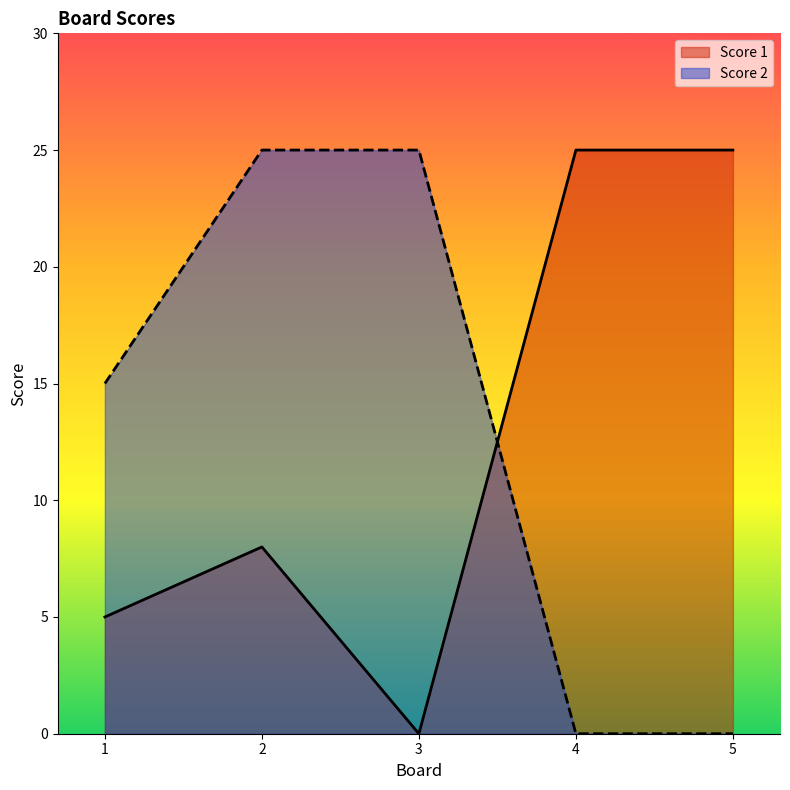

What are all the series names shown in the legend?

Score 1, Score 2